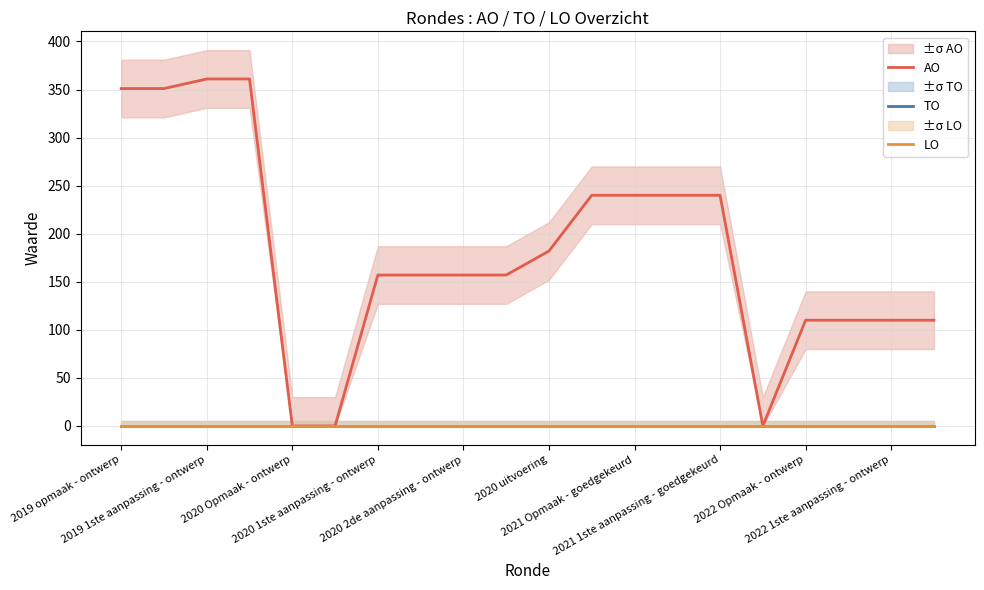

List the labels in order of TO value, smallest first.

2019 opmaak - ontwerp, 2019 1ste aanpassing - ontwerp, 2020 Opmaak - ontwerp, 2020 1ste aanpassing - ontwerp, 2020 2de aanpassing - ontwerp, 2020 uitvoering, 2021 Opmaak - goedgekeurd, 2021 1ste aanpassing - goedgekeurd, 2022 Opmaak - ontwerp, 2022 1ste aanpassing - ontwerp, 10, 11, 12, 13, 14, 15, 16, 17, 18, 19